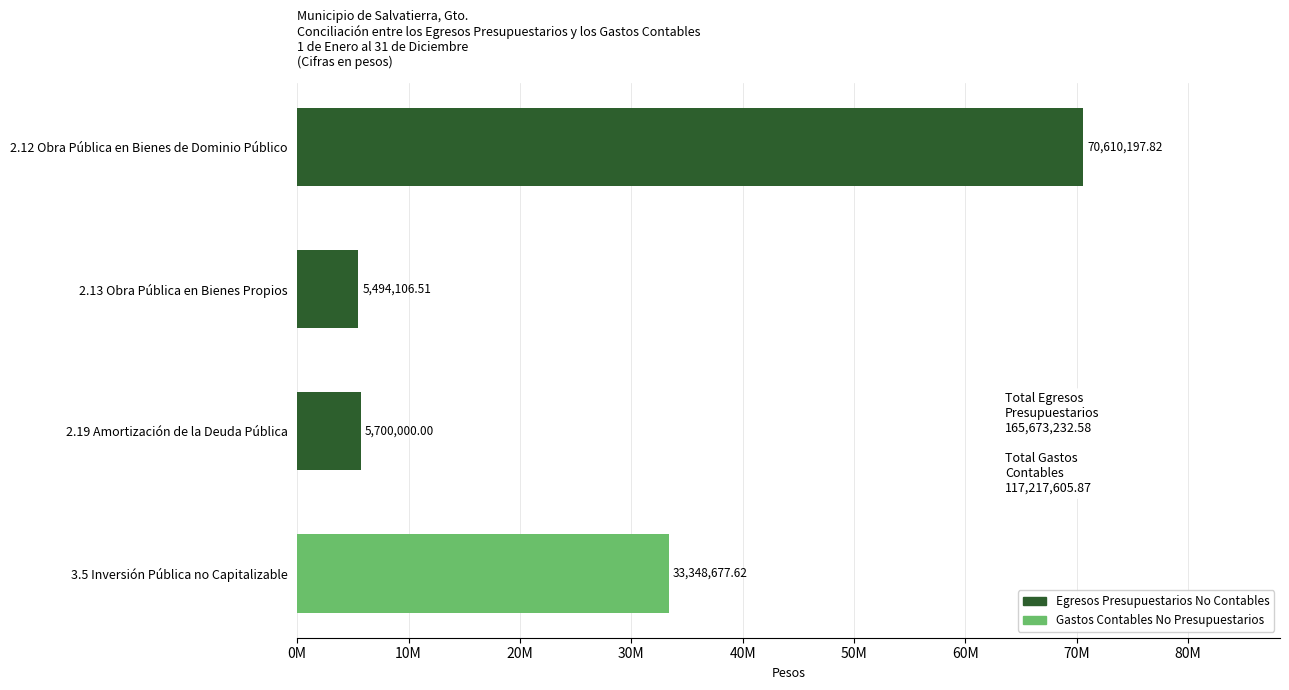

True or false: Gastos Contables No Presupuestarios has a value of 0.0 at 2.13 Obra Pública en Bienes Propios.

True